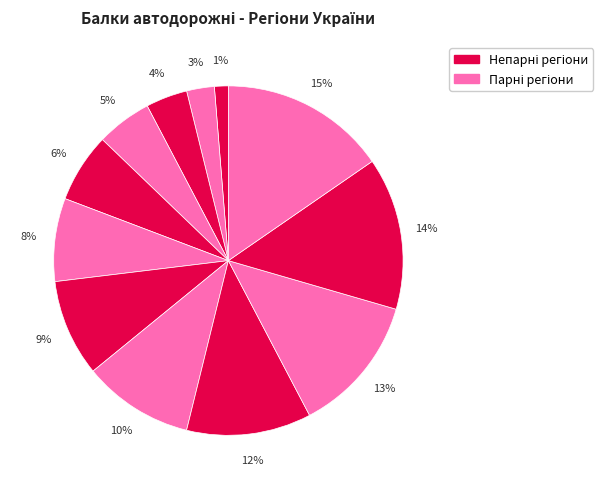

How many segments does this pie chart have?

12